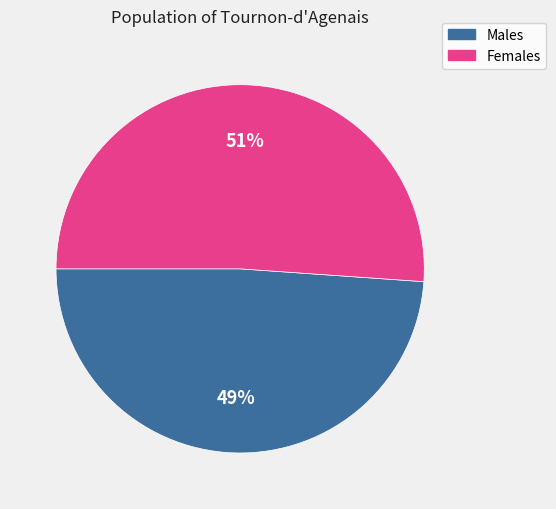

Is there a majority slice in this chart?

Yes